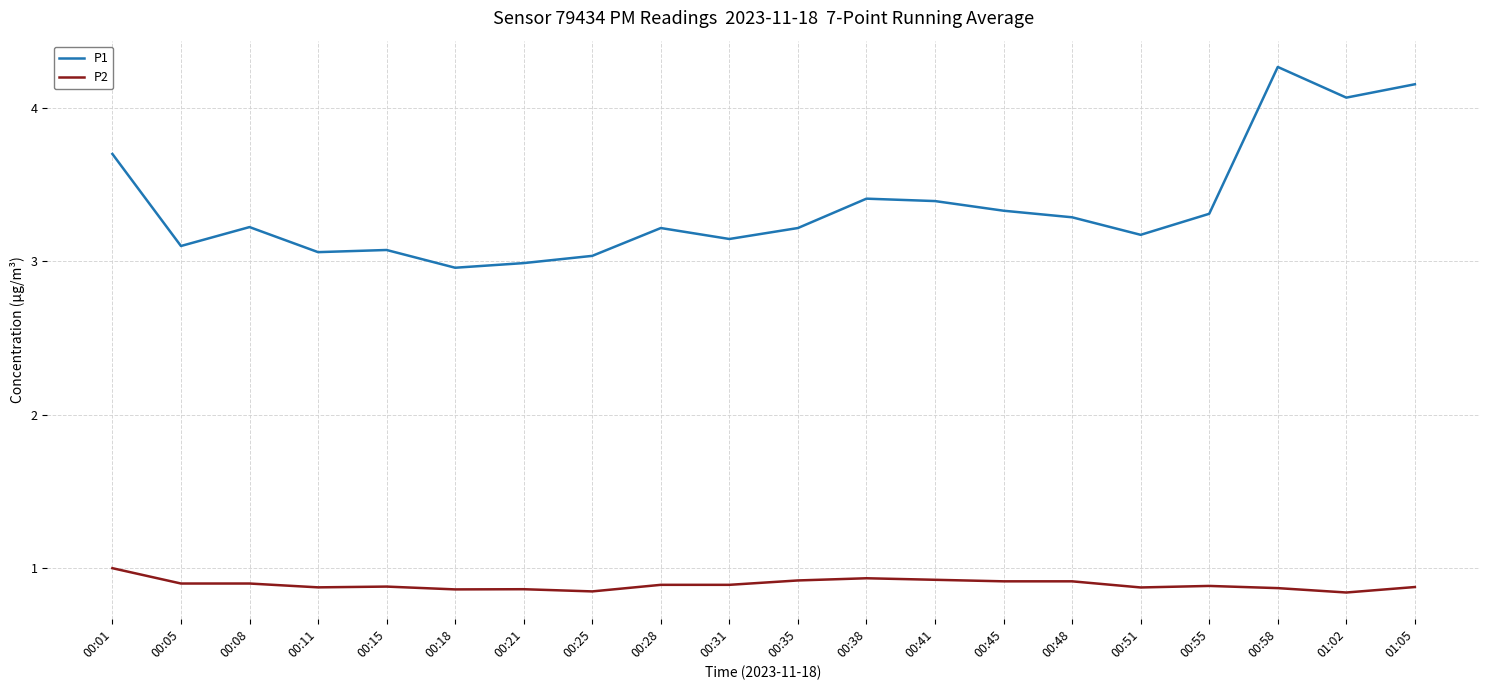

In P1, how many points are lower than both neighbors (excluding endpoints)?

6